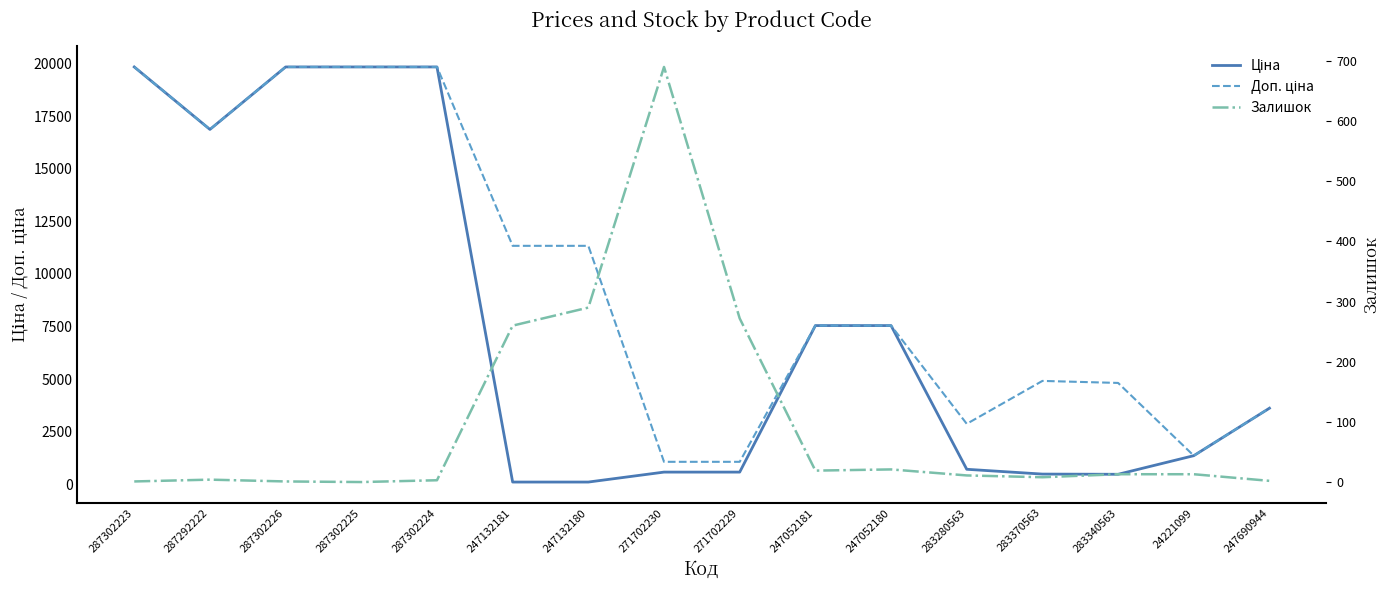

Between 287302223 and 283280563, which is larger?

287302223